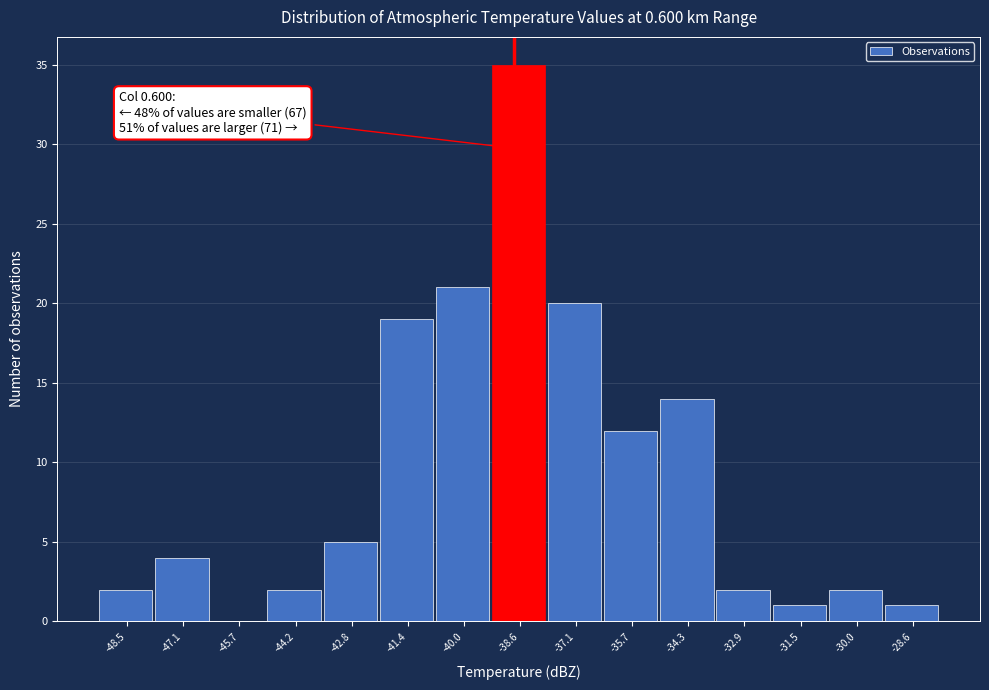

Reading left to right, transcribe all the data shown in this chart.

-48.5=2	-47.1=4	-45.7=0	-44.2=2	-42.8=5	-41.4=19	-40.0=21	-38.6=35	-37.1=20	-35.7=12	-34.3=14	-32.9=2	-31.5=1	-30.0=2	-28.6=1